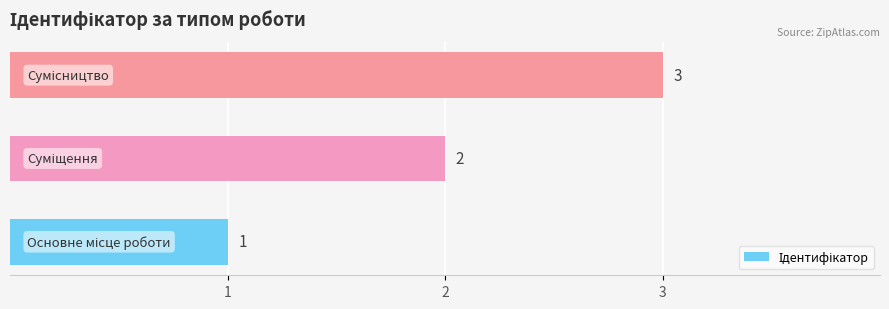

Does the chart contain stacked bars?

No